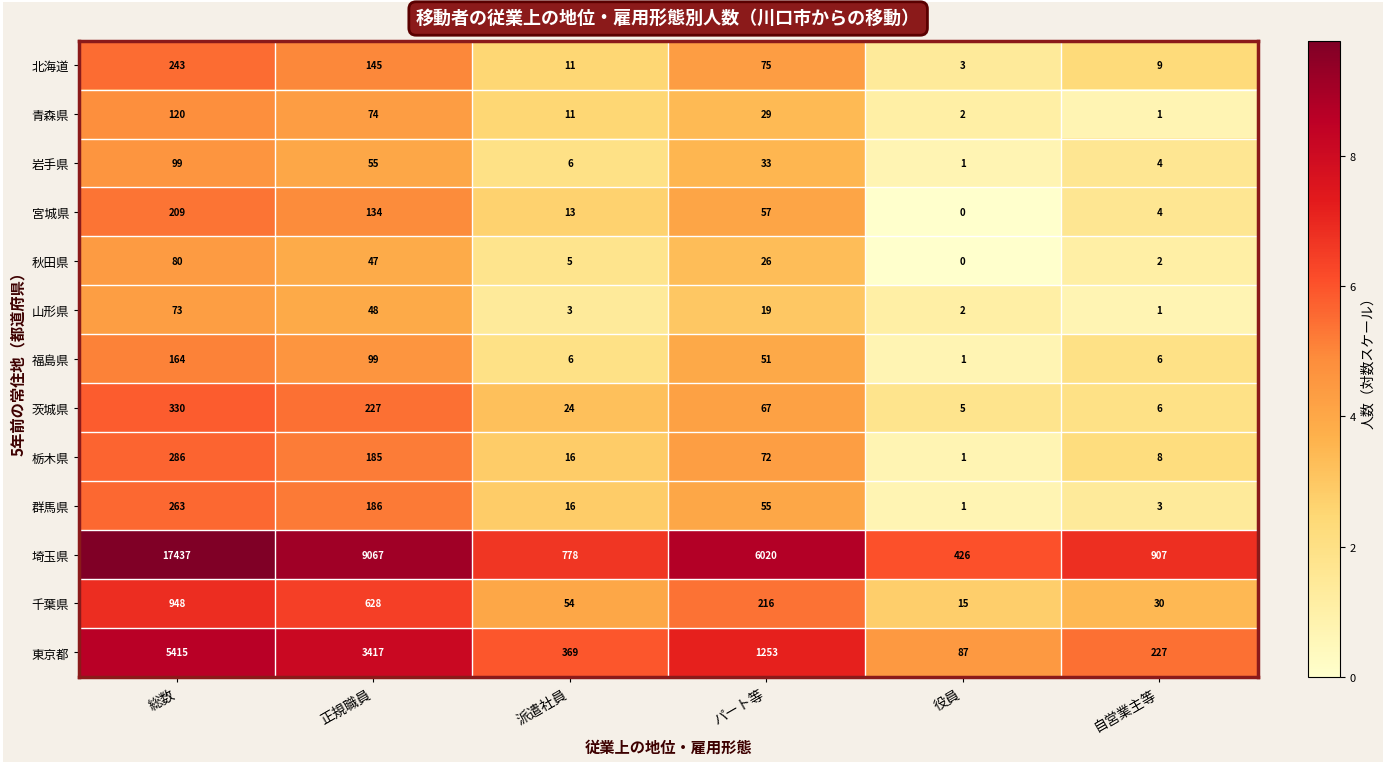

At which category is the sum across all series the highest?

総数